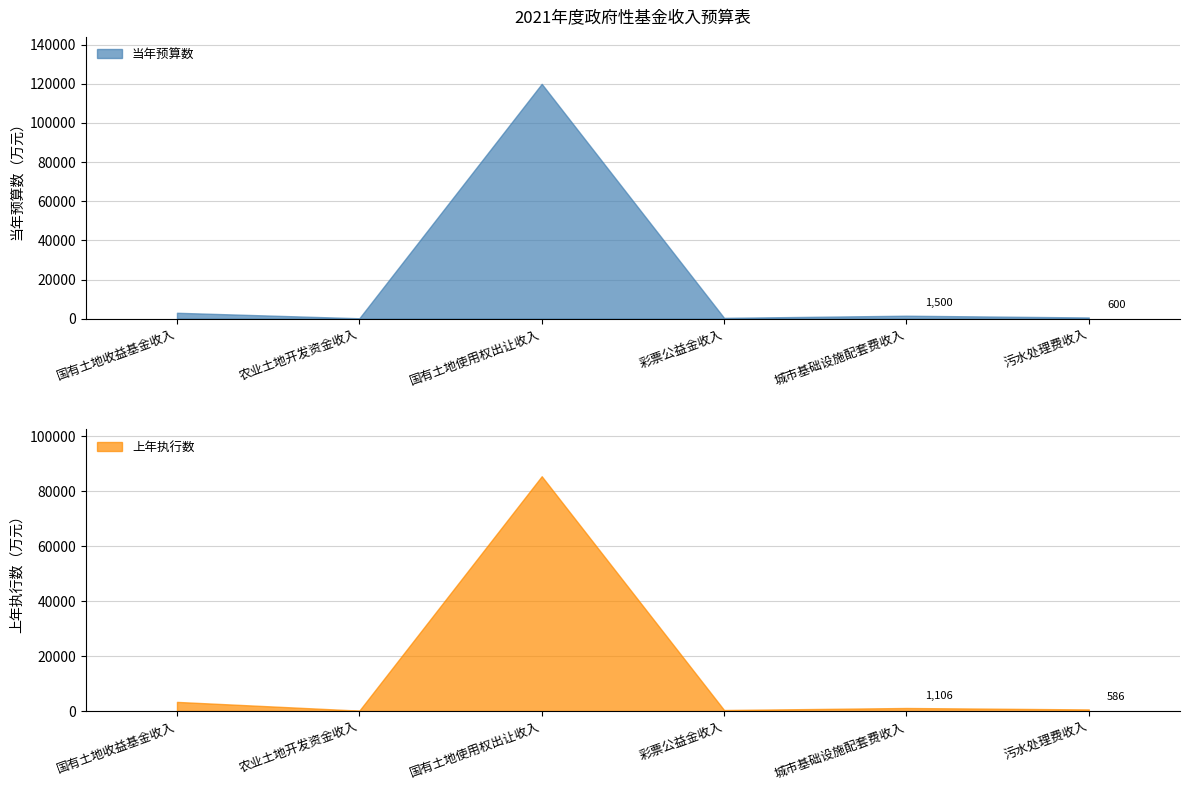

Which has a higher value, 国有土地使用权出让收入 or 彩票公益金收入?

国有土地使用权出让收入